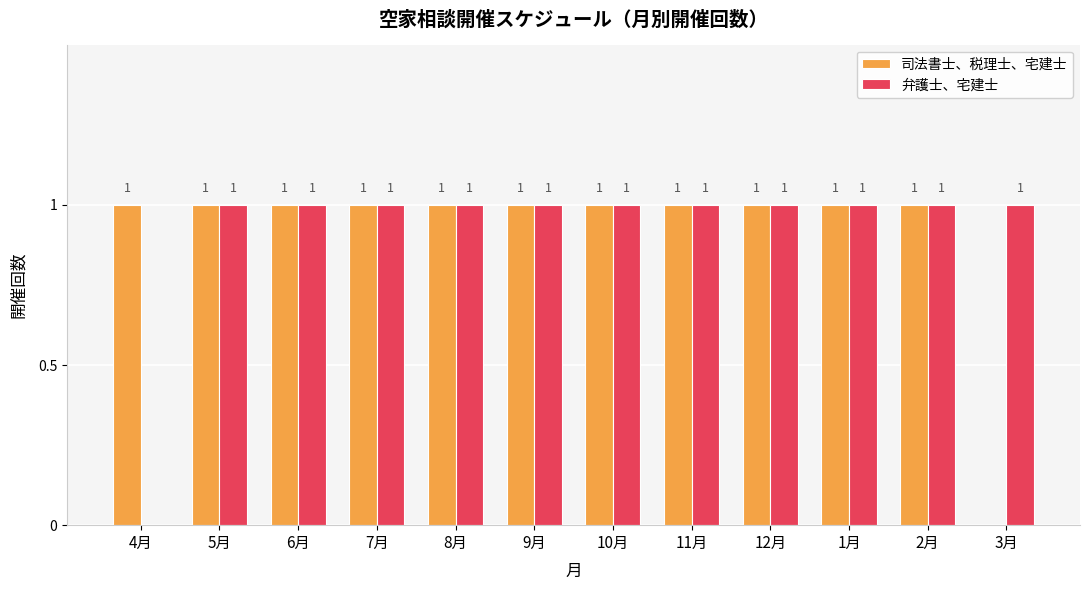

At which label is 弁護士、宅建士 closest to 0?

4月